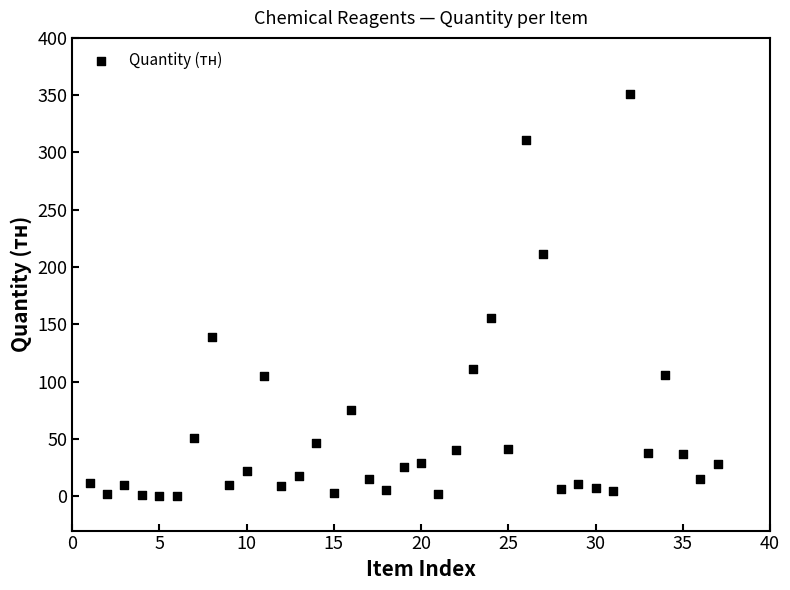

What is the range of X values (max minus min)?

36.0